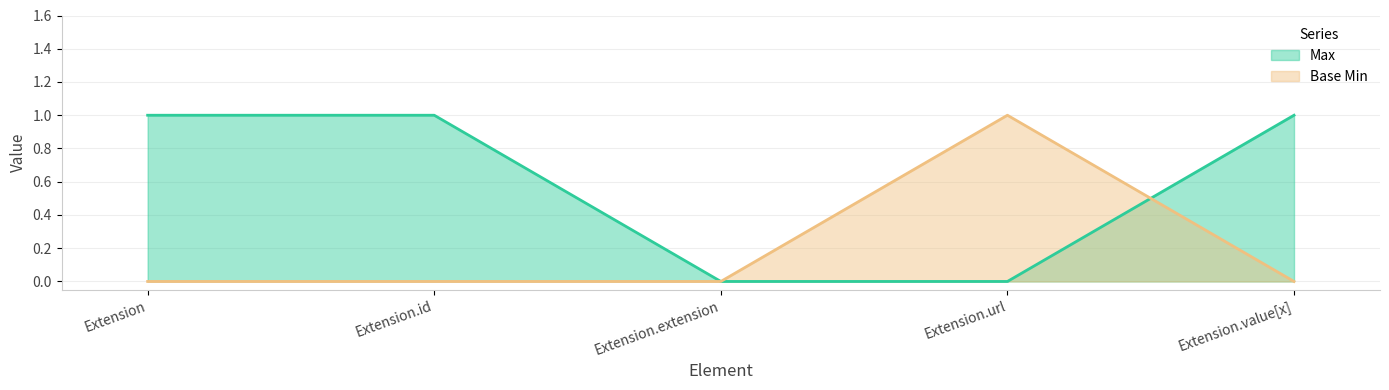

True or false: Base Min has more than 1 interior local peaks.

False